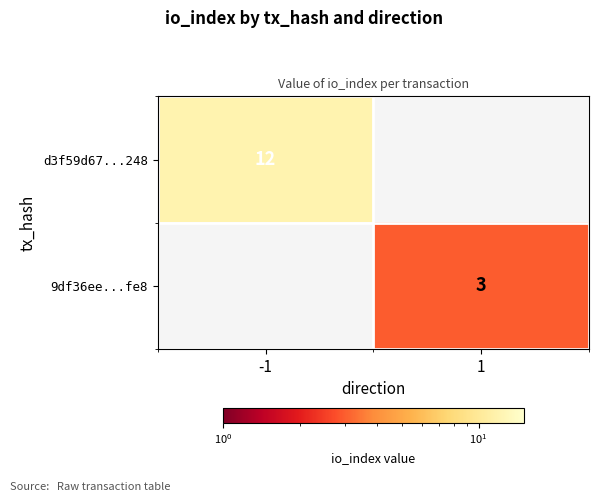

At how many categories does at least one series exceed 11?

1